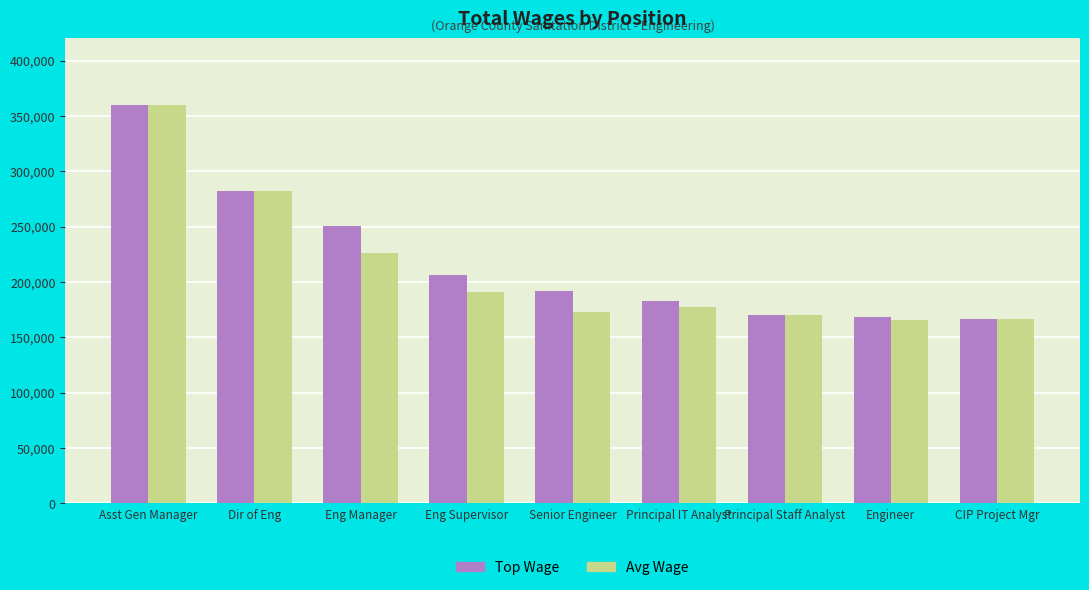

What is the difference between the maximum and second lowest values in the Top Wage series?

191465.0